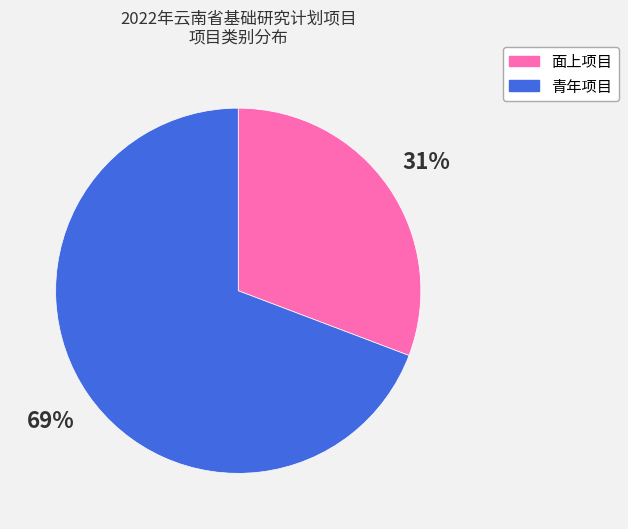

Count the number of slices in the pie.

2